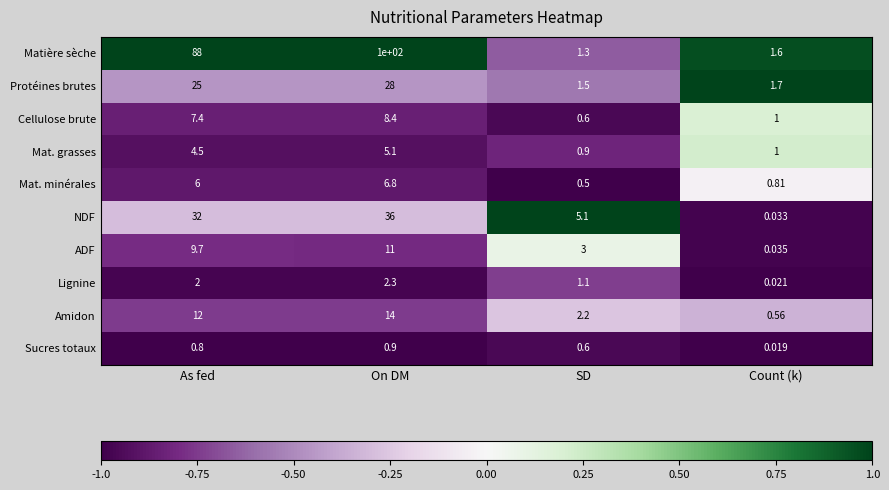

At which category does the chart reach its minimum across all series?

Count (k)